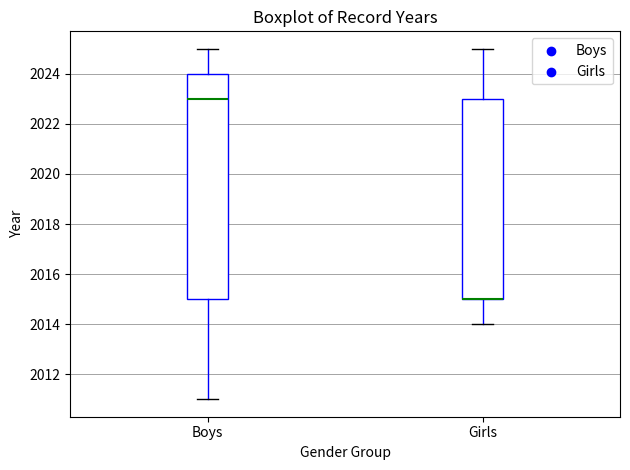

Where is the lower edge of the box for Boys on the y-axis? The values are not printed on the chart, so give them approximately, as read against the axis.

2015